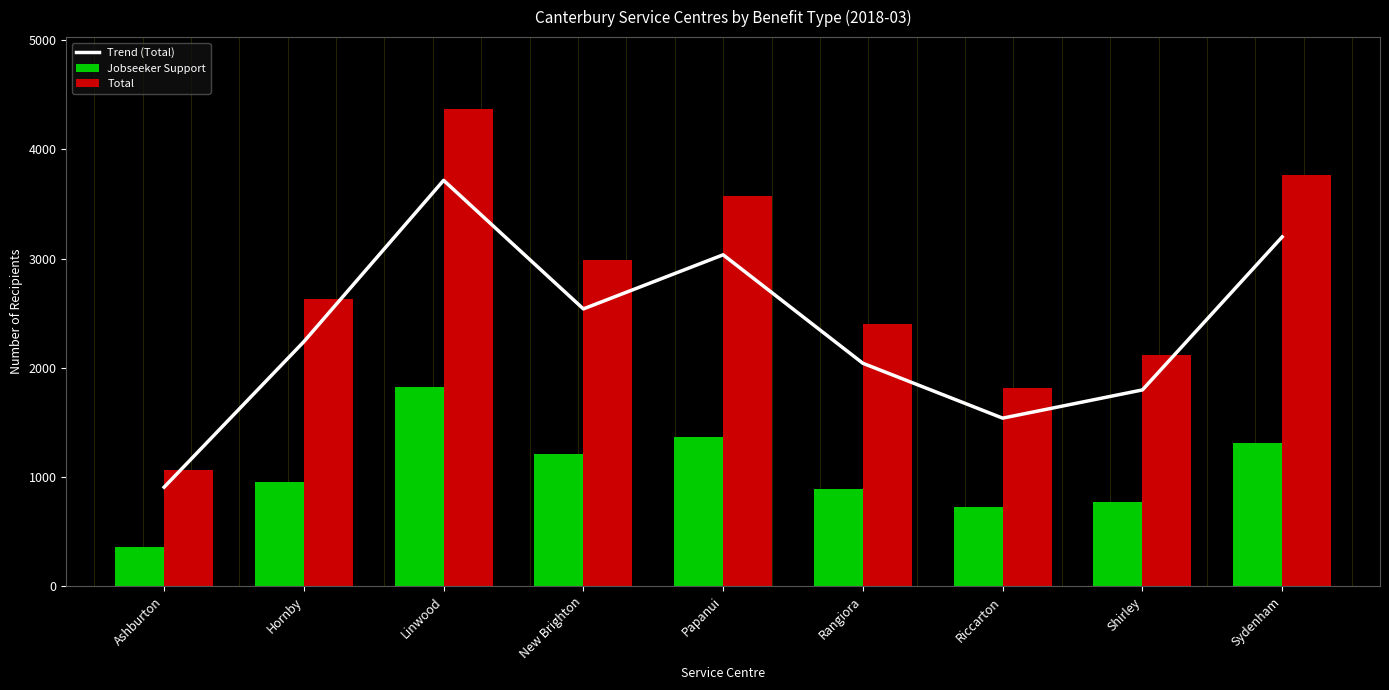

Which series has the largest range (max minus min)?

Total